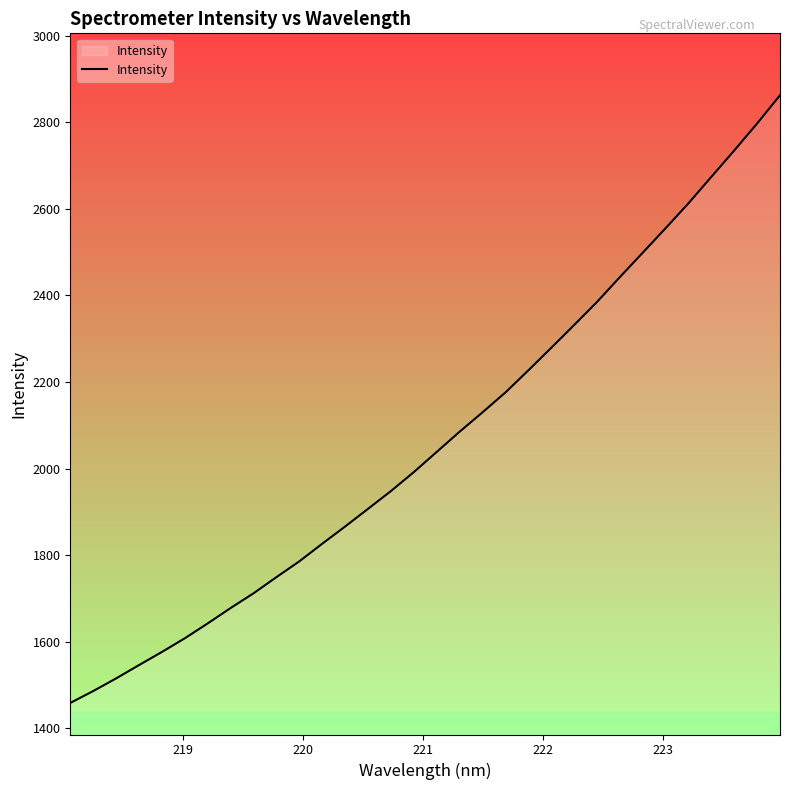

What is the difference between the maximum and minimum values?

1404.1